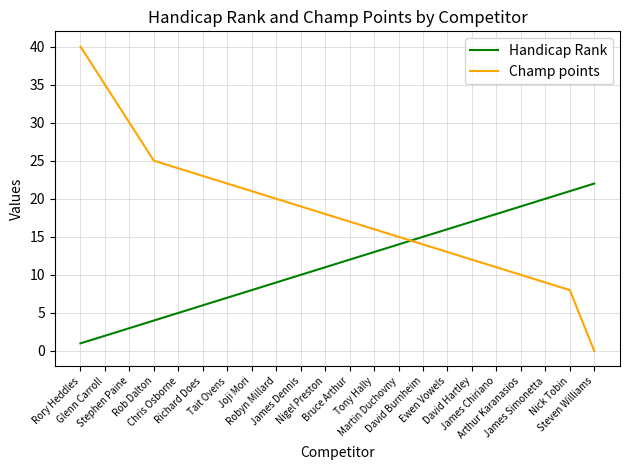

What is the difference between the maximum and minimum values in the Champ points series?

40